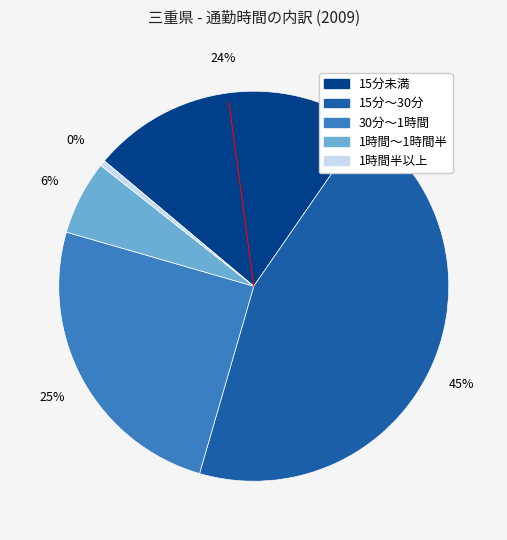

Combined, do 1時間～1時間半 and 30分～1時間 account for over 50%?

No